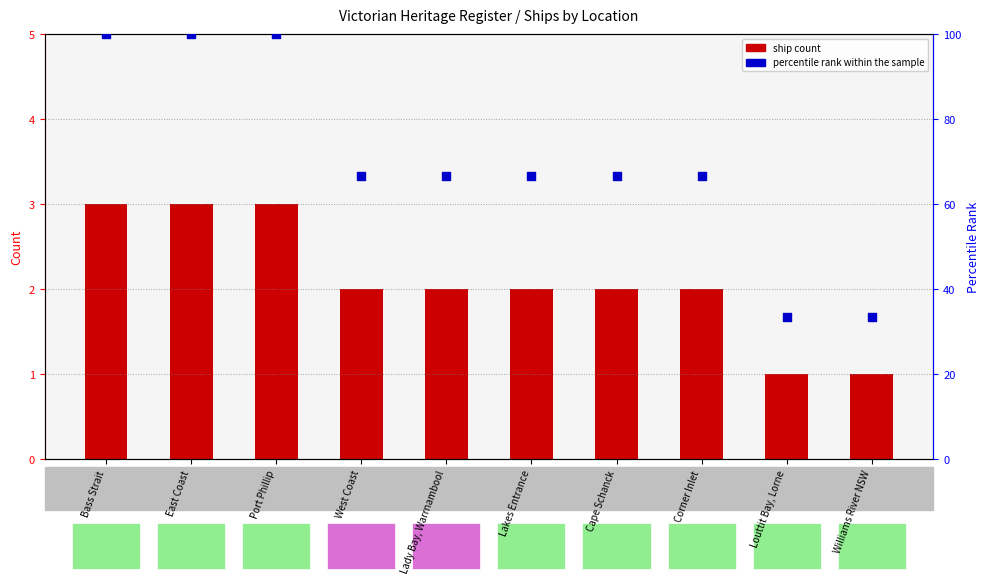

What is the total value across all series at Lakes Entrance?

68.7